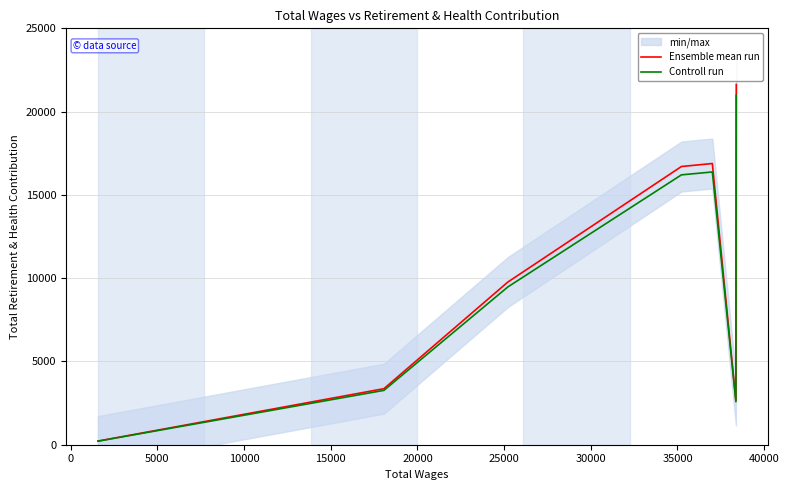

Is this an area chart (filled region under the line)?

No